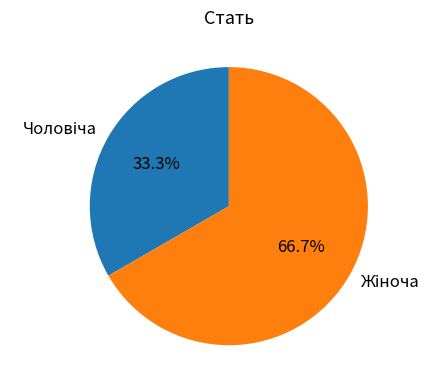

Is there a majority slice in this chart?

Yes